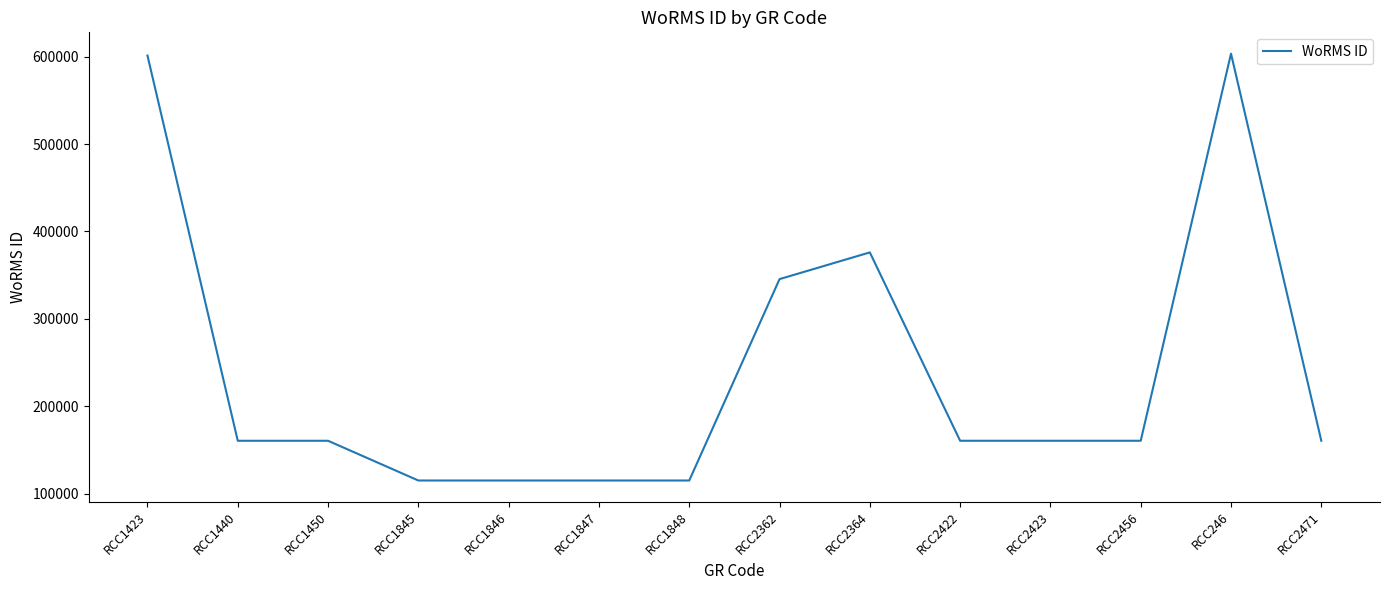

What is the smallest value displayed?

115104